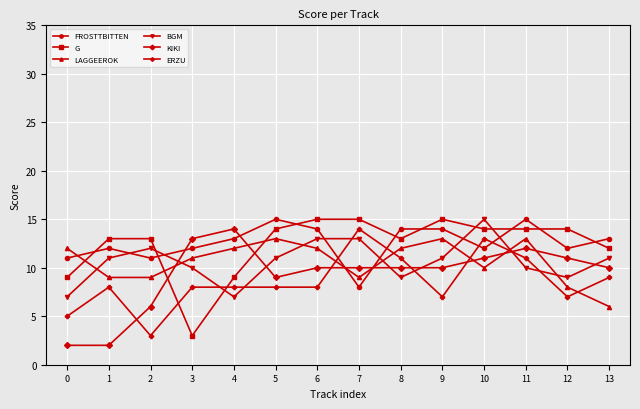

True or false: KIKI and G cross at least once.

True